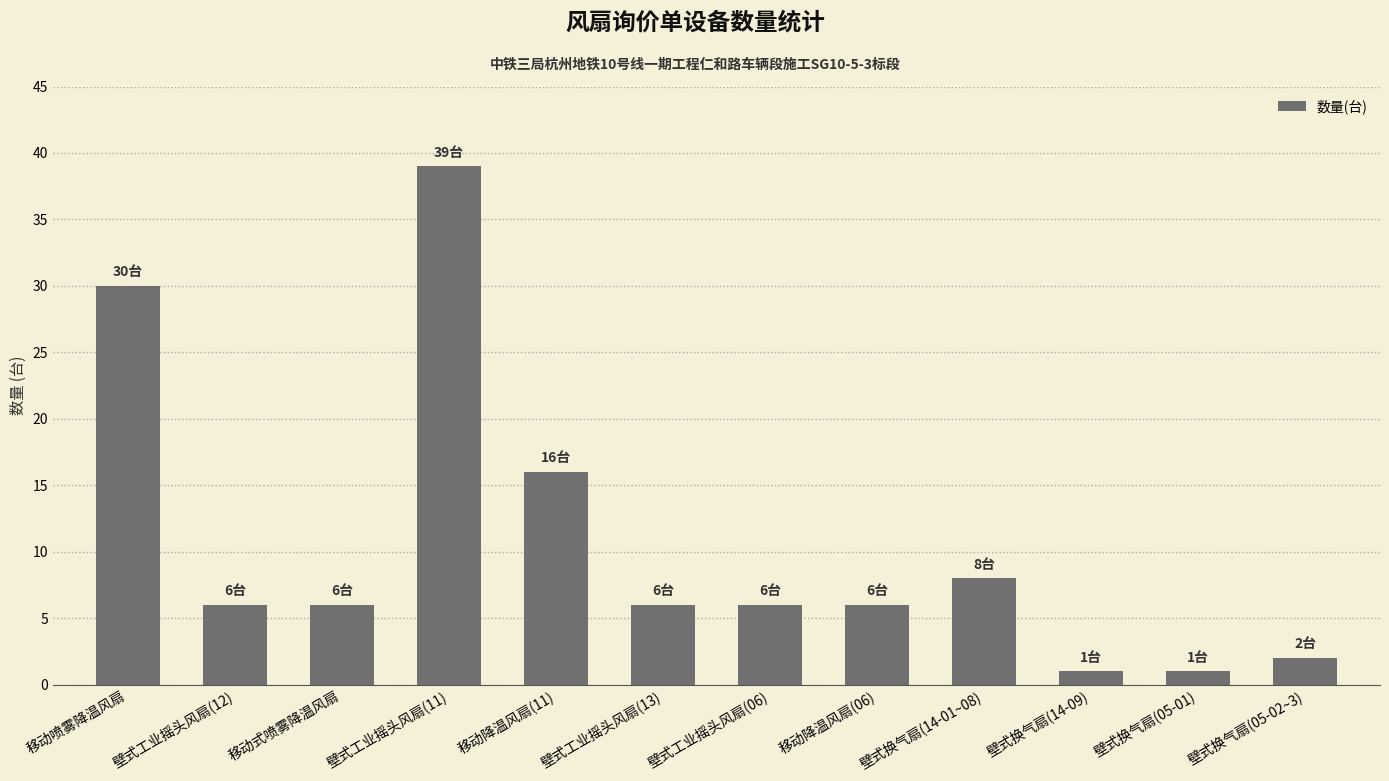

Reading left to right, list all the values displayed in this chart.

30	6	6	39	16	6	6	6	8	1	1	2